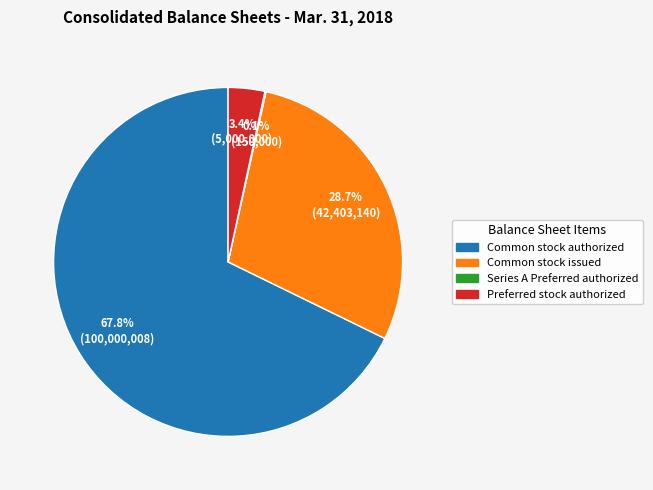

Is there a majority slice in this chart?

Yes